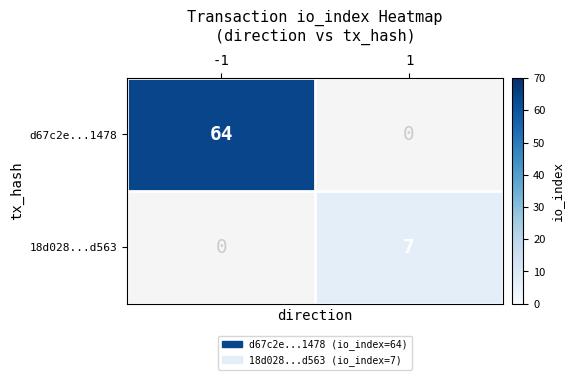

Is it true that d67c2e...1478 equals 64 at -1?

True